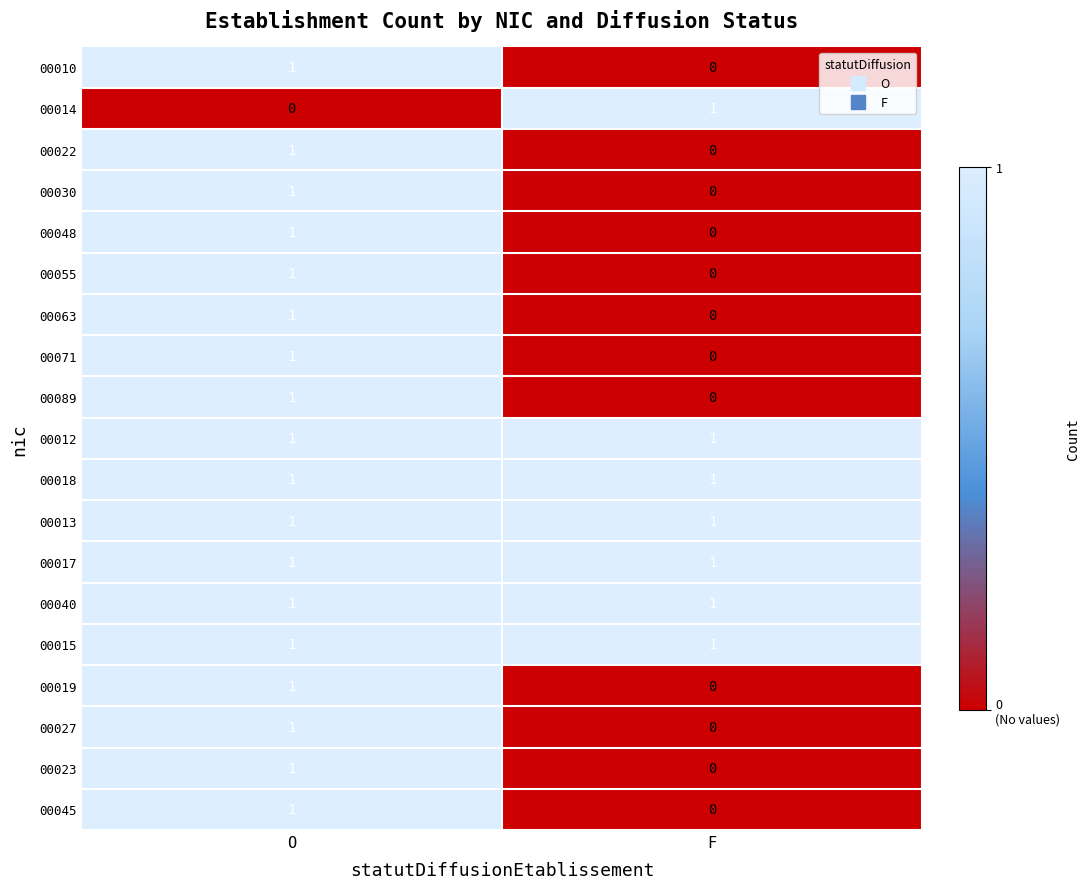

At which label does 00030 reach its minimum?

F